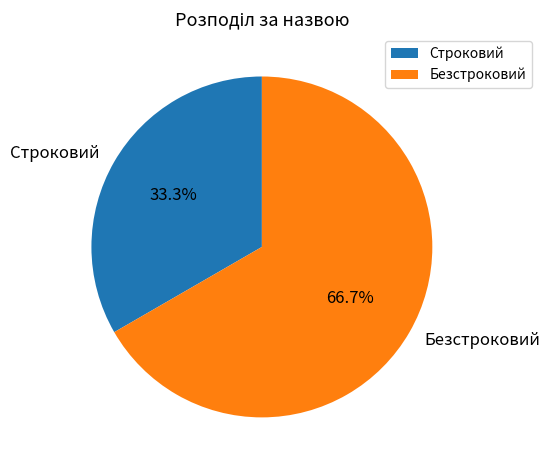

How many slices are in this pie chart?

2